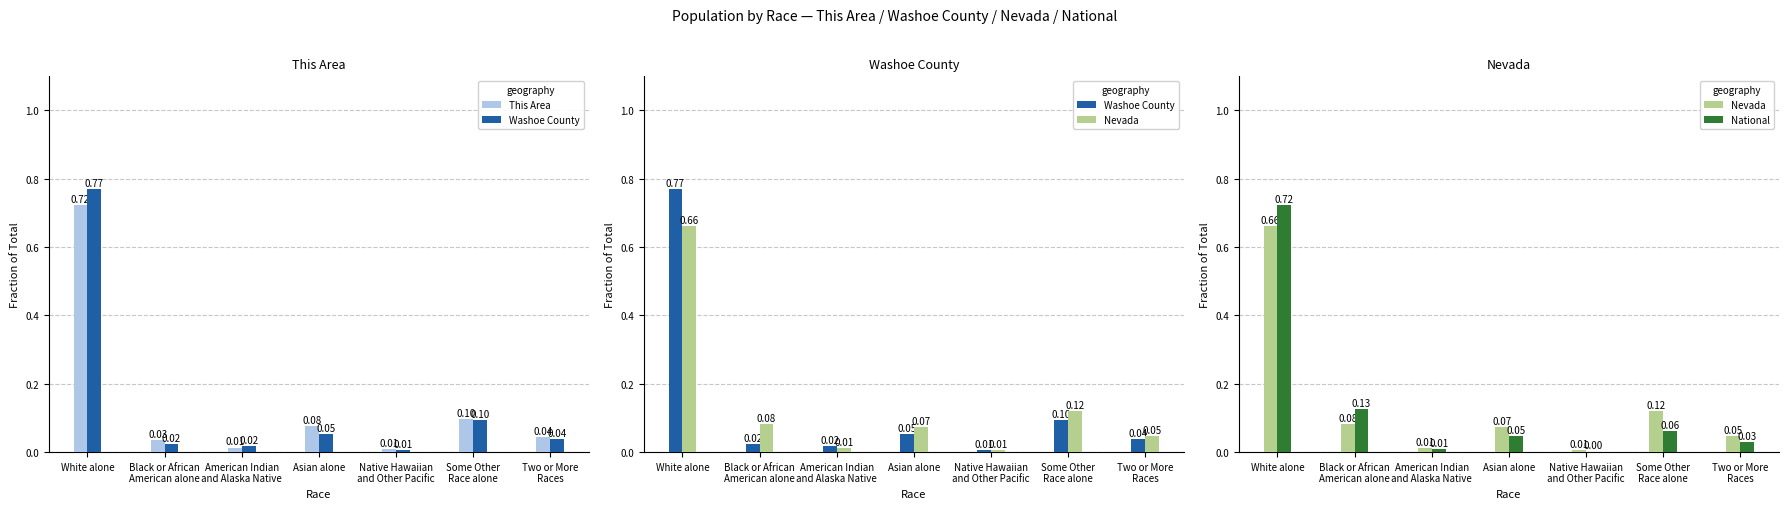

Rank the series by their maximum value, from lowest to highest.

Nevada, National, This Area, Washoe County